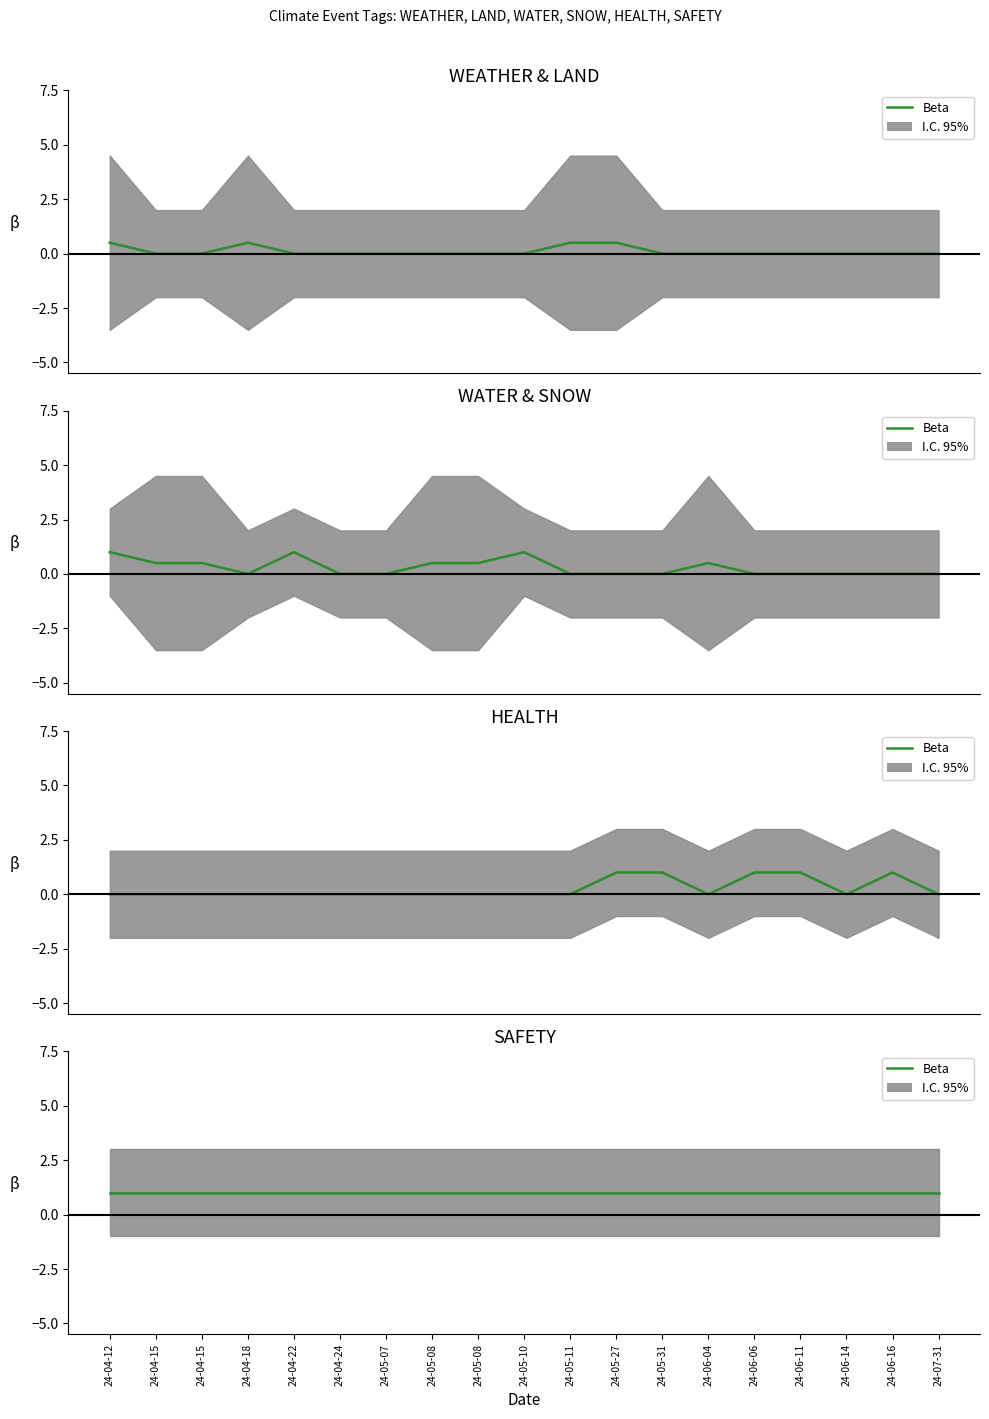

Reading right to left, transcribe all the data shown in this chart.

WEATHER: 2024-07-31=0	2024-06-16=0	2024-06-14=0	2024-06-11=0	2024-06-06=0	2024-06-04=0	2024-05-31=0	2024-05-27=0	2024-05-11=0	2024-05-10=0	2024-05-08=0	2024-05-08=0	2024-05-07=0	2024-04-24=0	2024-04-22=0	2024-04-18=1	2024-04-15=0	2024-04-15=0	2024-04-12=1
LAND: 2024-07-31=0	2024-06-16=0	2024-06-14=0	2024-06-11=0	2024-06-06=0	2024-06-04=0	2024-05-31=0	2024-05-27=1	2024-05-11=1	2024-05-10=0	2024-05-08=0	2024-05-08=0	2024-05-07=0	2024-04-24=0	2024-04-22=0	2024-04-18=0	2024-04-15=0	2024-04-15=0	2024-04-12=0
WATER: 2024-07-31=0	2024-06-16=0	2024-06-14=0	2024-06-11=0	2024-06-06=0	2024-06-04=1	2024-05-31=0	2024-05-27=0	2024-05-11=0	2024-05-10=1	2024-05-08=1	2024-05-08=1	2024-05-07=0	2024-04-24=0	2024-04-22=1	2024-04-18=0	2024-04-15=1	2024-04-15=1	2024-04-12=1
SNOW: 2024-07-31=0	2024-06-16=0	2024-06-14=0	2024-06-11=0	2024-06-06=0	2024-06-04=0	2024-05-31=0	2024-05-27=0	2024-05-11=0	2024-05-10=1	2024-05-08=0	2024-05-08=0	2024-05-07=0	2024-04-24=0	2024-04-22=1	2024-04-18=0	2024-04-15=0	2024-04-15=0	2024-04-12=1
HEALTH: 2024-07-31=0	2024-06-16=1	2024-06-14=0	2024-06-11=1	2024-06-06=1	2024-06-04=0	2024-05-31=1	2024-05-27=1	2024-05-11=0	2024-05-10=0	2024-05-08=0	2024-05-08=0	2024-05-07=0	2024-04-24=0	2024-04-22=0	2024-04-18=0	2024-04-15=0	2024-04-15=0	2024-04-12=0
SAFETY: 2024-07-31=1	2024-06-16=1	2024-06-14=1	2024-06-11=1	2024-06-06=1	2024-06-04=1	2024-05-31=1	2024-05-27=1	2024-05-11=1	2024-05-10=1	2024-05-08=1	2024-05-08=1	2024-05-07=1	2024-04-24=1	2024-04-22=1	2024-04-18=1	2024-04-15=1	2024-04-15=1	2024-04-12=1